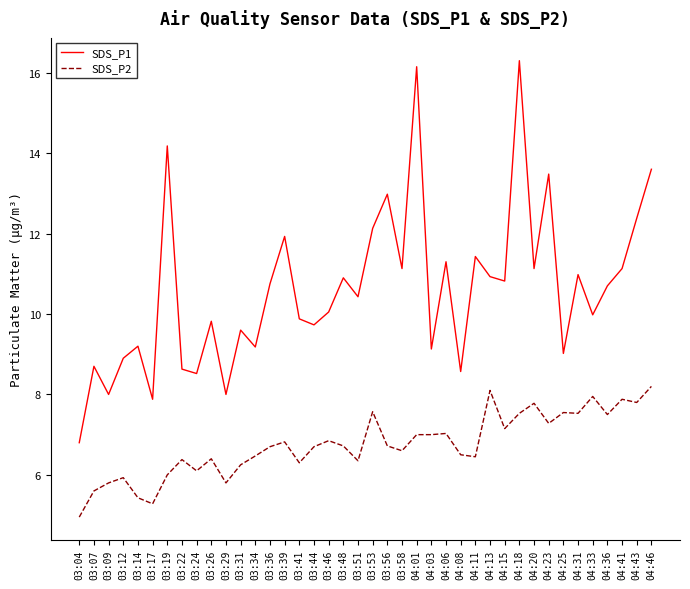

Is it true that SDS_P2 equals 6.2 at 03:31?

True